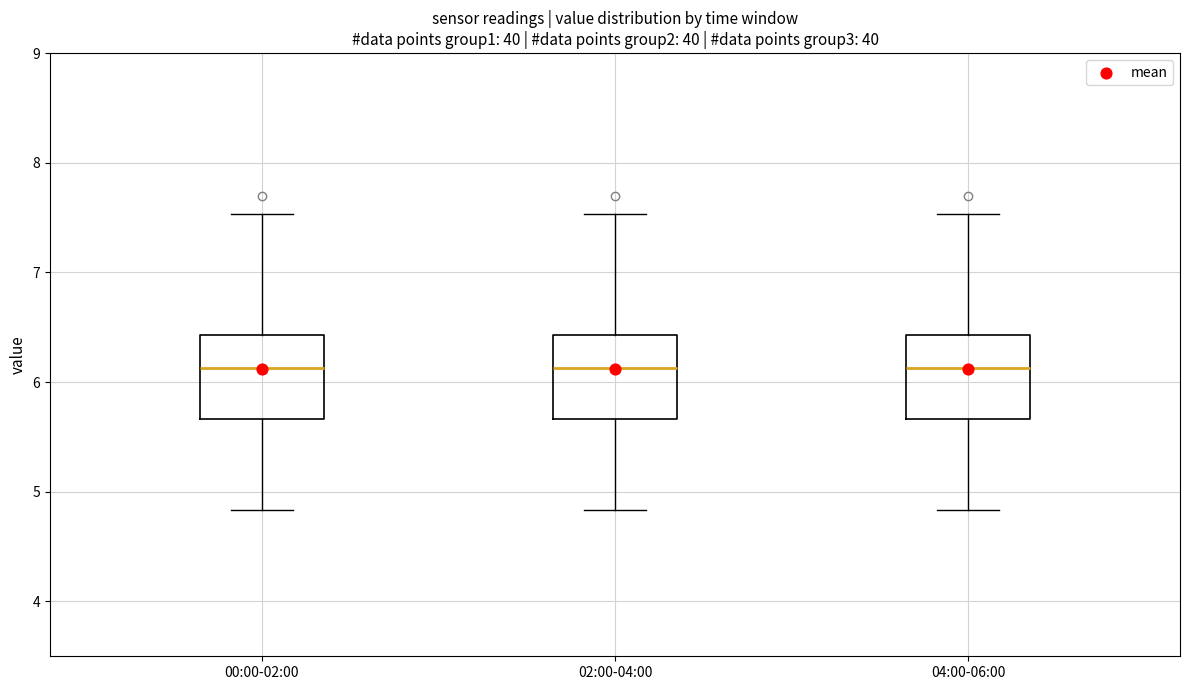

Reading left to right, read every box against the y-axis: the position of its median line, the range the box covers, and the ends of its whiskers. The values are not printed on the chart, so give them approximately, as read against the axis.

00:00-02:00: median 6.1, box 5.7 to 6.4, whiskers 4.8 to 7.5
02:00-04:00: median 6.1, box 5.7 to 6.4, whiskers 4.8 to 7.5
04:00-06:00: median 6.1, box 5.7 to 6.4, whiskers 4.8 to 7.5